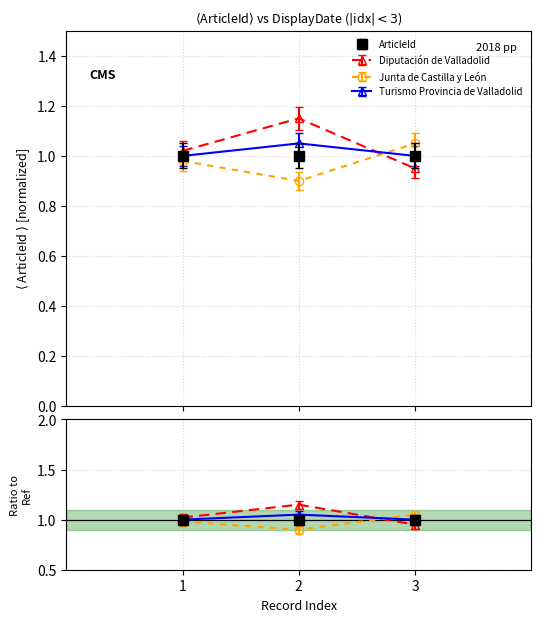

Count the values in the range 0 to 1.

3